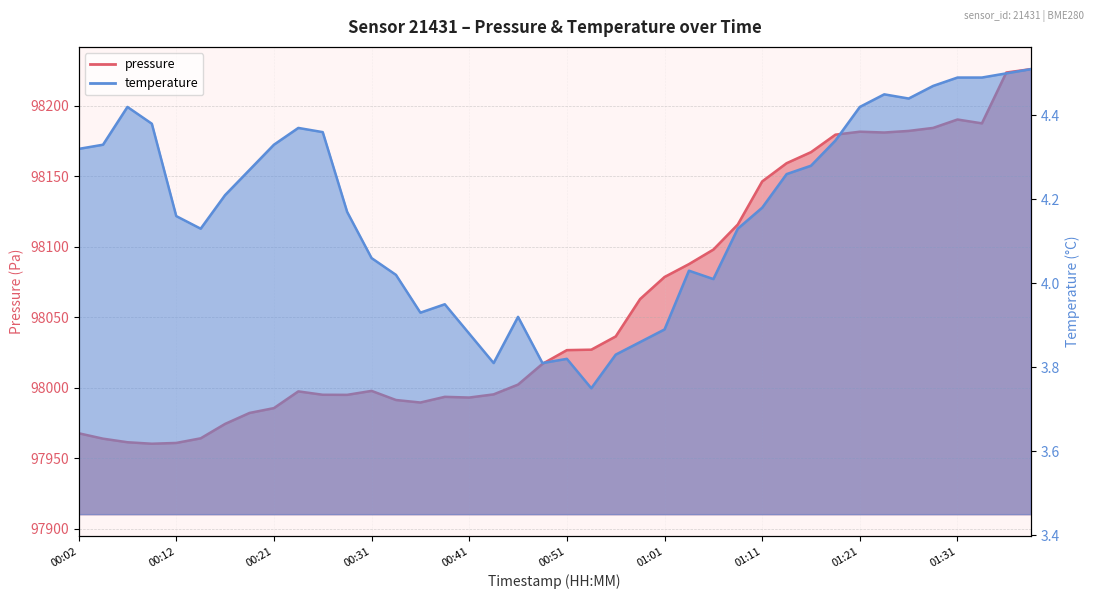

List the series in order of their overall mean, lowest first.

temperature, pressure